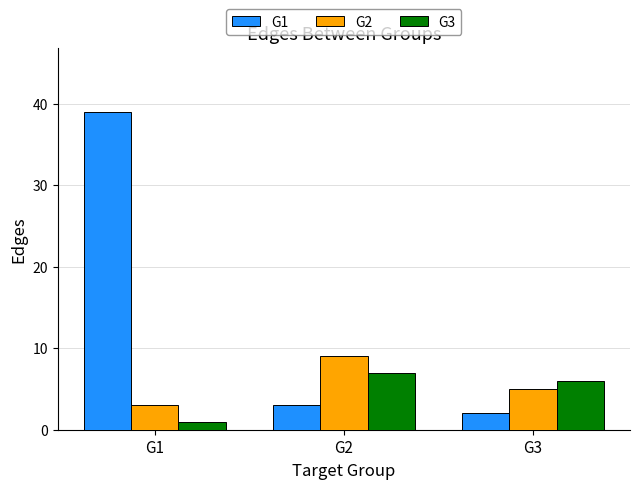

The value of G2 at G1 is 5. True or false?

False